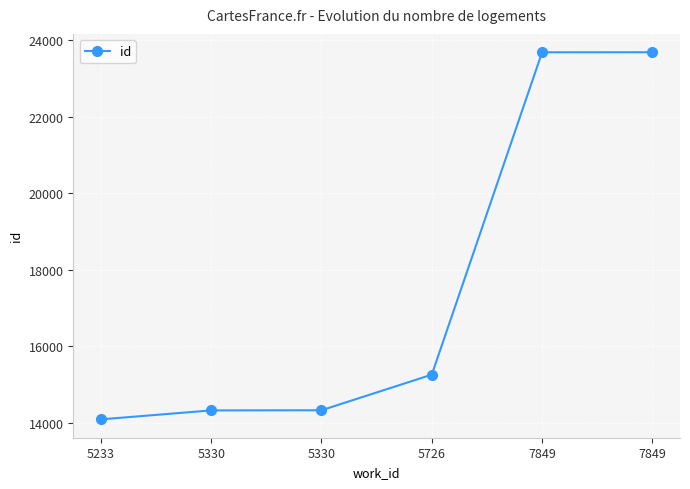

How many series are shown in this chart?

1